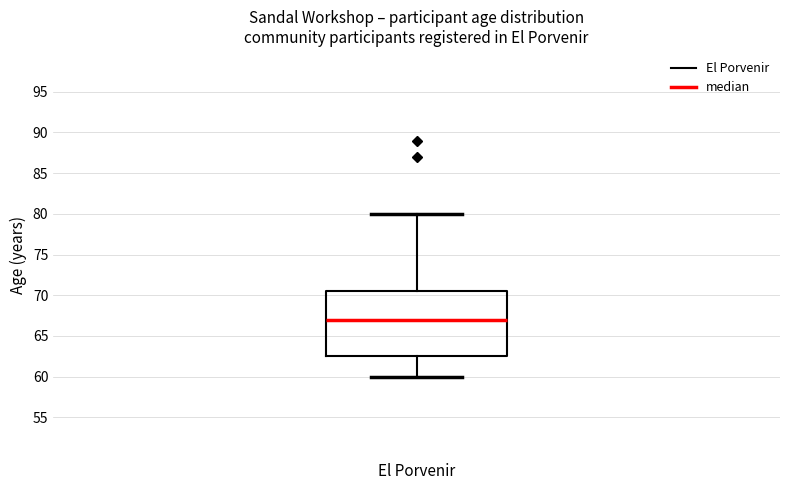

Where does the upper whisker of the box for El Porvenir end on the y-axis? The values are not printed on the chart, so give them approximately, as read against the axis.

80.0